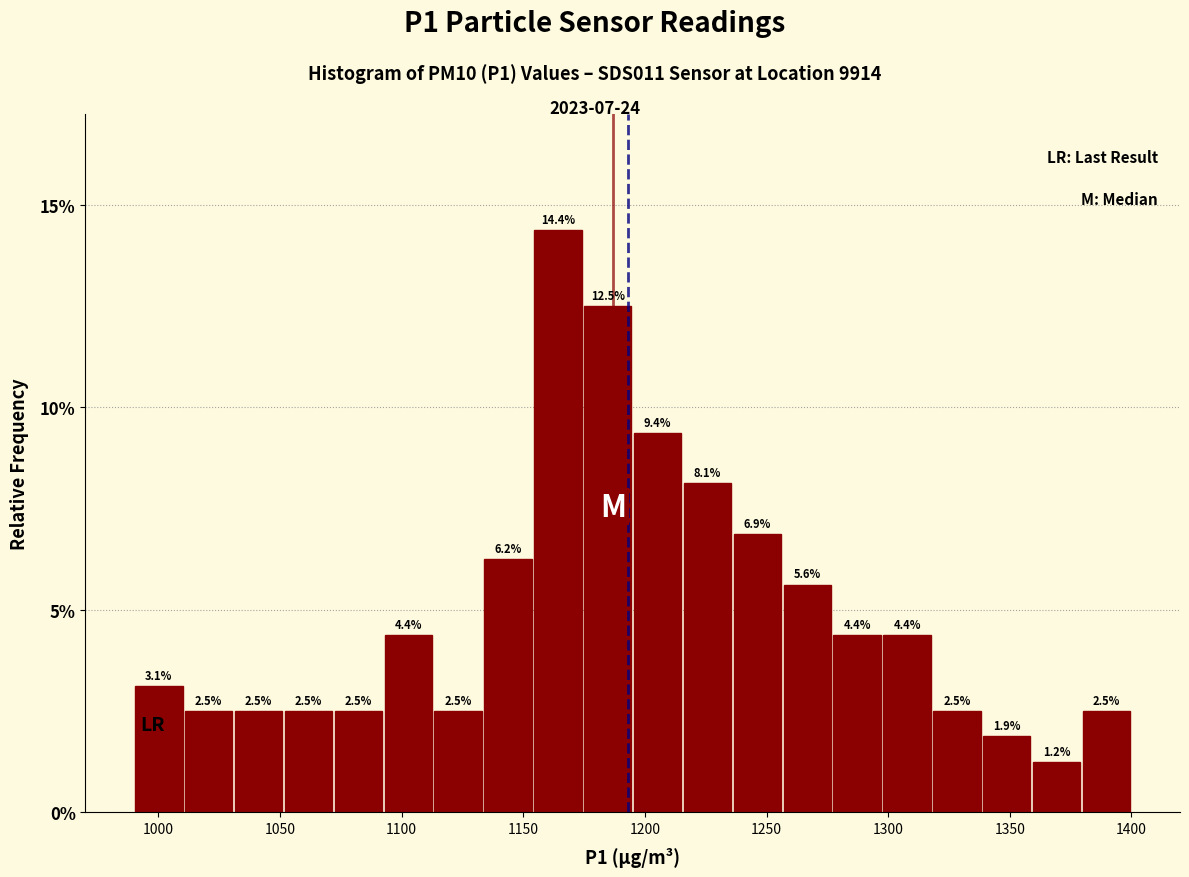

Reading left to right, transcribe this chart: for each bar, give the range it covers on the x-axis and its height. The bar edges are not printed on the chart, so give them approximately, as read against the axis.

990.0 to 1010.5: 3.1
1010.5 to 1031.0: 2.5
1031.0 to 1051.5: 2.5
1051.5 to 1072.0: 2.5
1072.0 to 1092.5: 2.5
1092.5 to 1113.0: 4.4
1113.0 to 1133.5: 2.5
1133.5 to 1154.0: 6.2
1154.0 to 1174.5: 14.4
1174.5 to 1195.0: 12.5
1195.0 to 1215.5: 9.4
1215.5 to 1236.0: 8.1
1236.0 to 1256.5: 6.9
1256.5 to 1277.0: 5.6
1277.0 to 1297.5: 4.4
1297.5 to 1318.0: 4.4
1318.0 to 1338.5: 2.5
1338.5 to 1359.0: 1.9
1359.0 to 1379.5: 1.2
1379.5 to 1400.0: 2.5